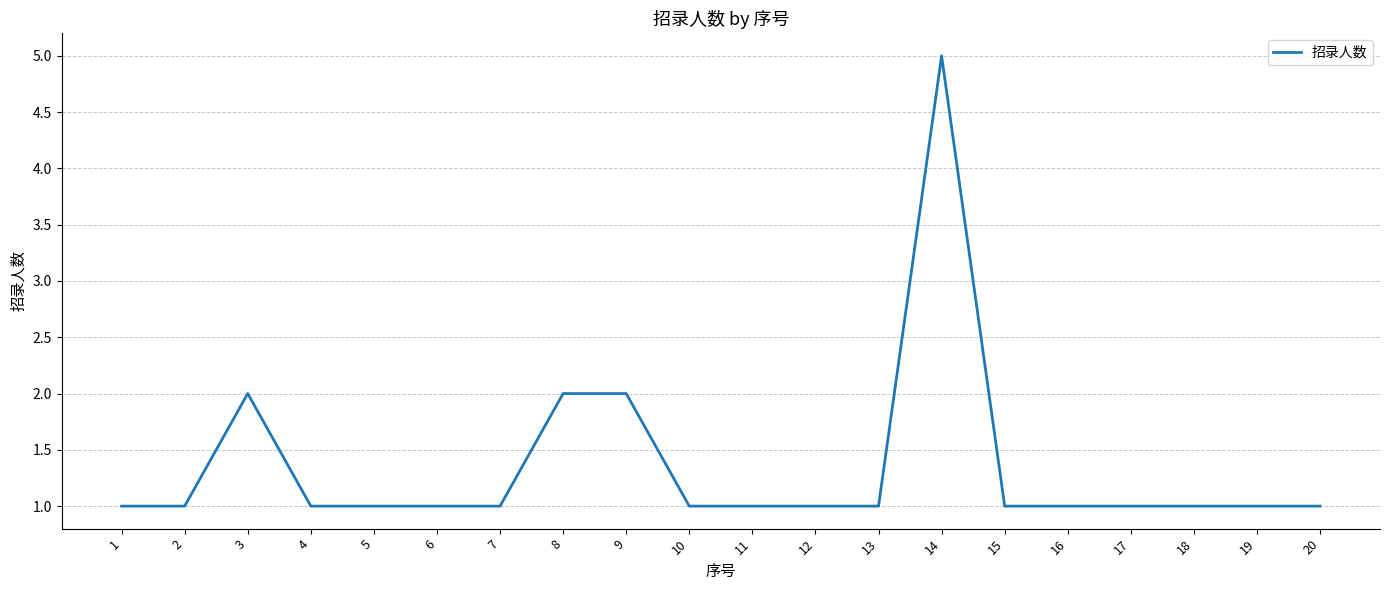

What is the difference between the maximum and minimum values?

4